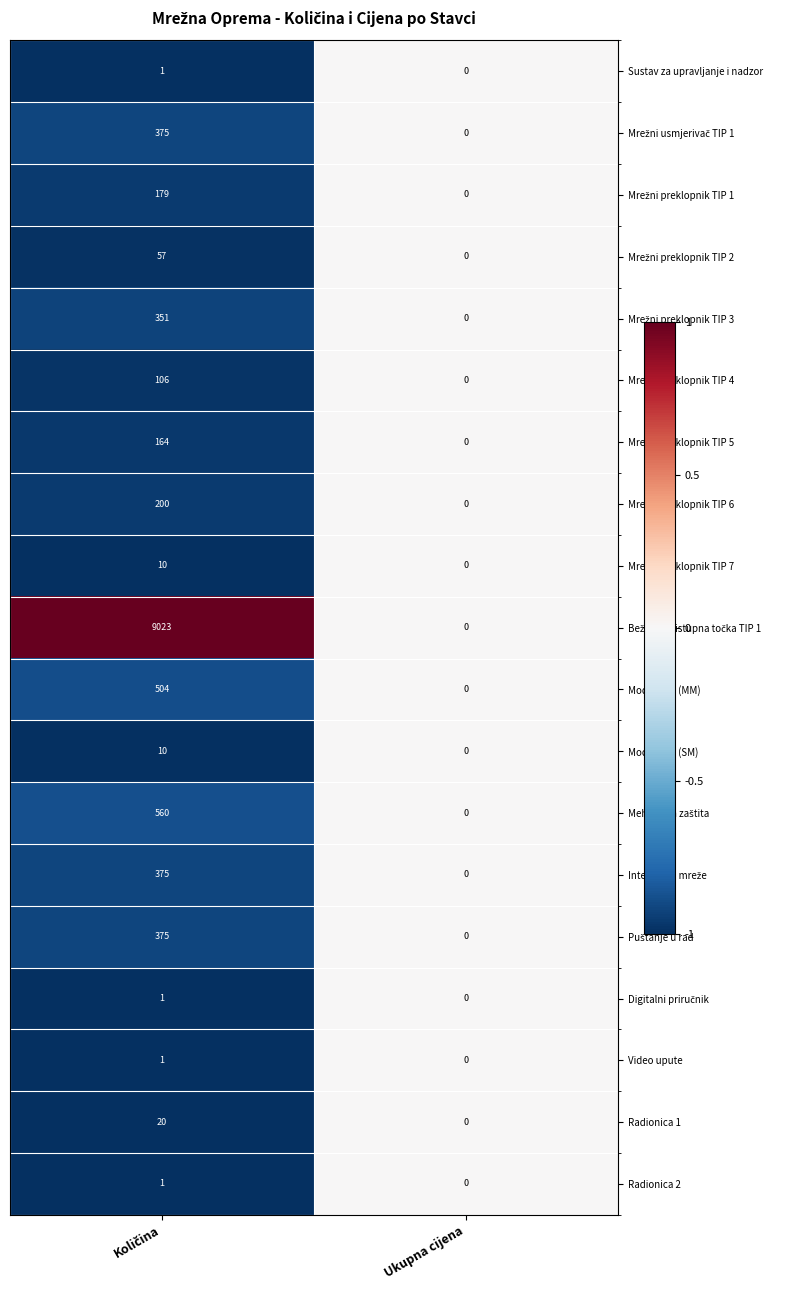

Which label corresponds to the smallest value in the chart?

Ukupna cijena